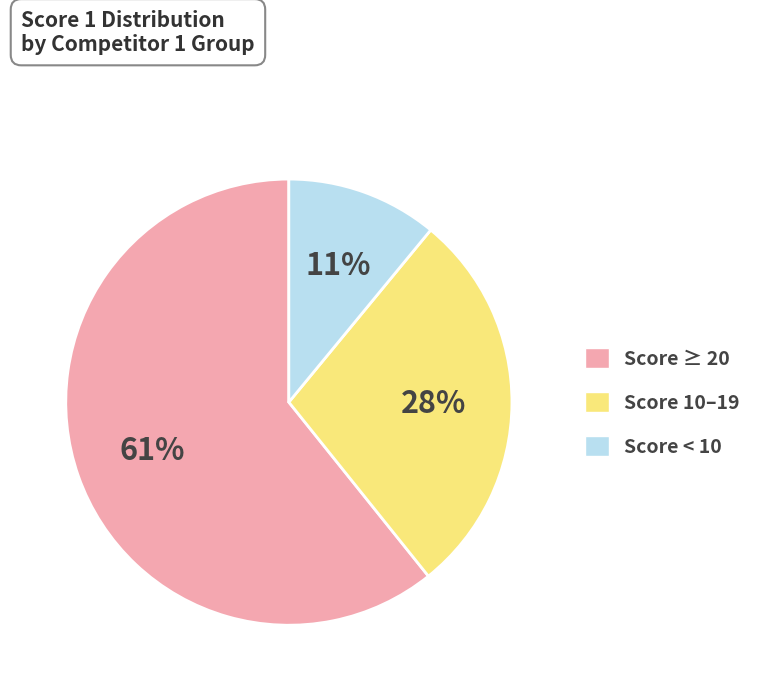

To the nearest percent, what is the difference between the largest and smallest slice percentages?

50%